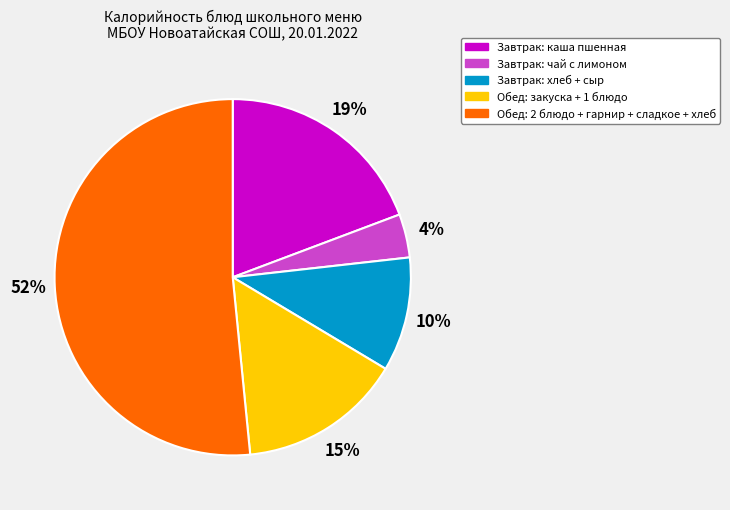

Is there a majority slice in this chart?

Yes